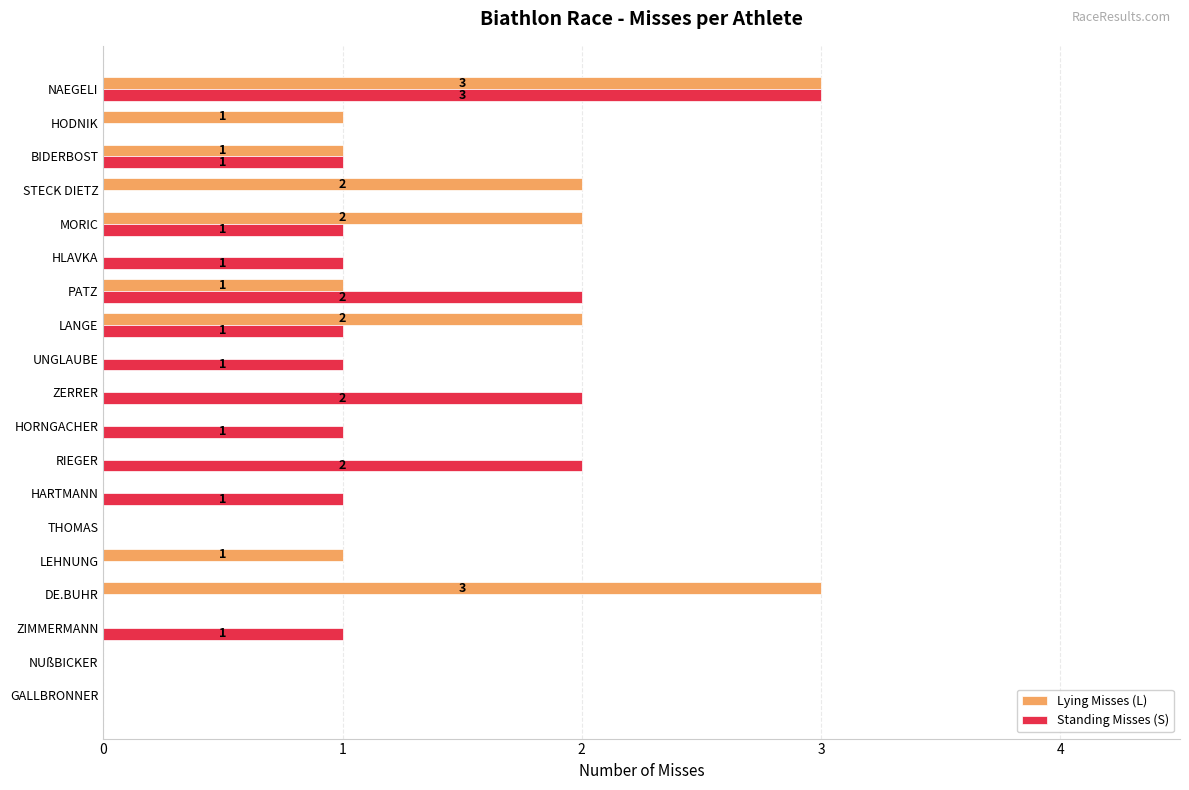

Is the value of Standing Misses (S) at HODNIK greater than the value of Lying Misses (L) at STECK DIETZ?

No